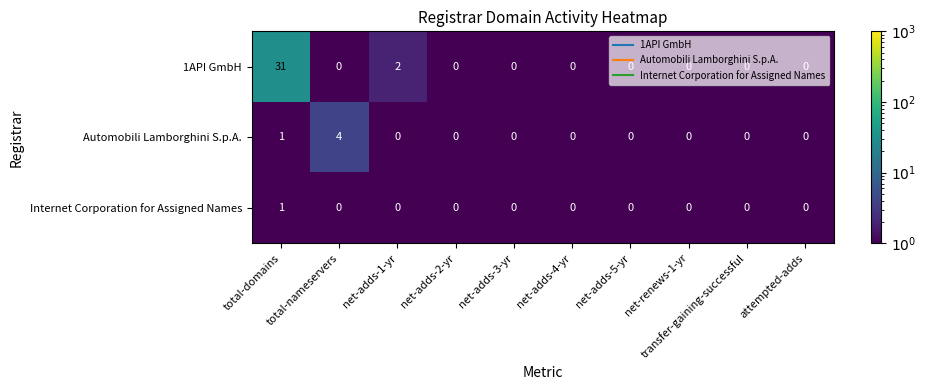

What is the difference between the maximum and second lowest values in the Automobili Lamborghini S.p.A. series?

4